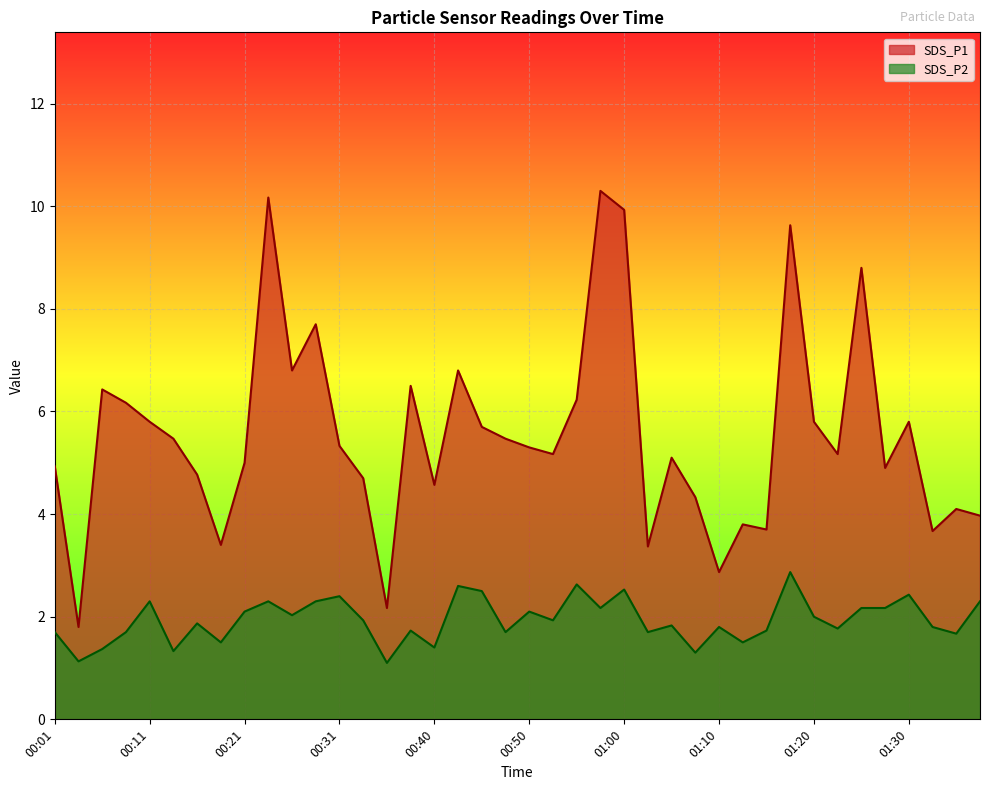

Between 00:38 and 00:43, which is larger?

00:43